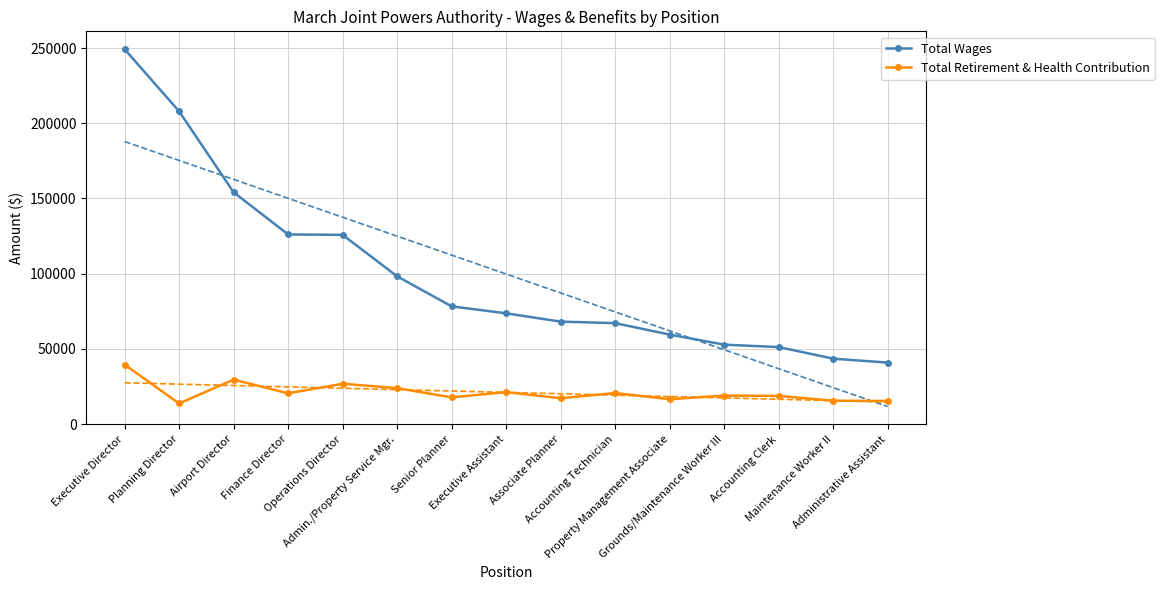

Where does the Total Retirement & Health Contribution series first go above 18908?

Executive Director